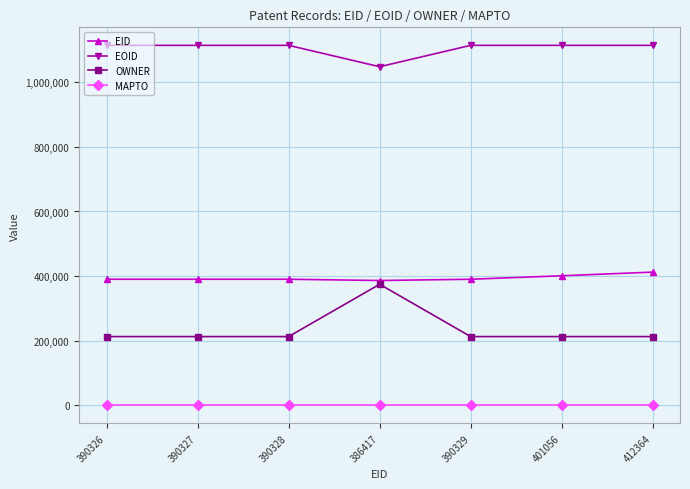

What is the label of the 3rd point from the left?

390328